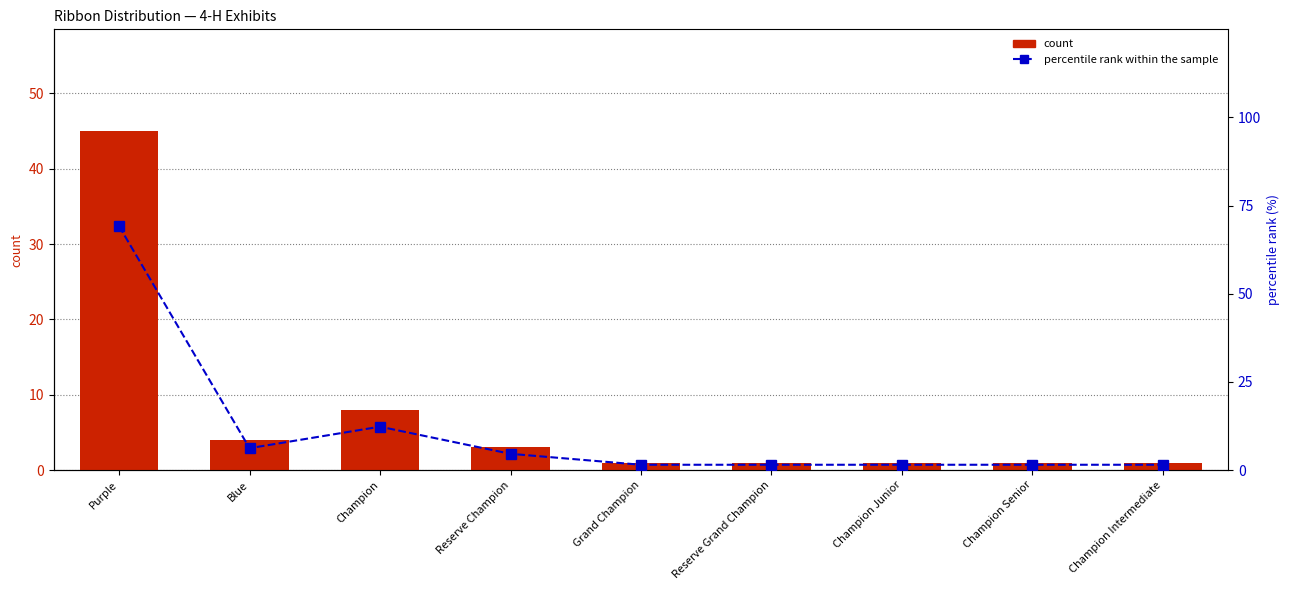

List the series in order of their overall mean, highest first.

percentile rank within the sample, count